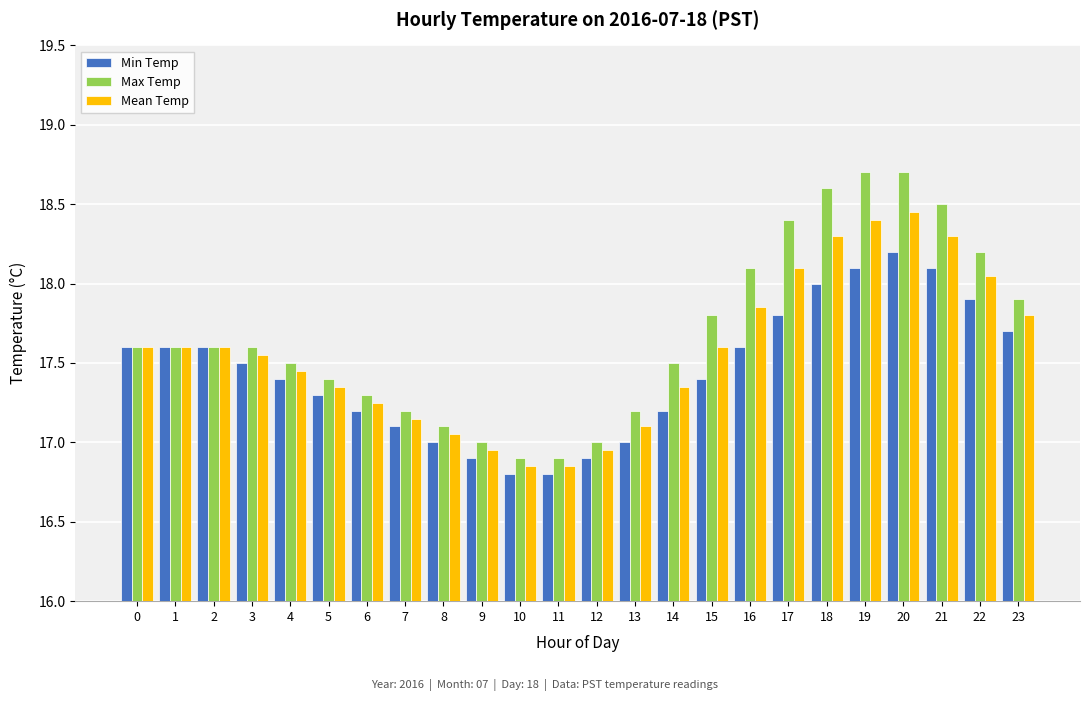

At which category is the sum across all series the highest?

20